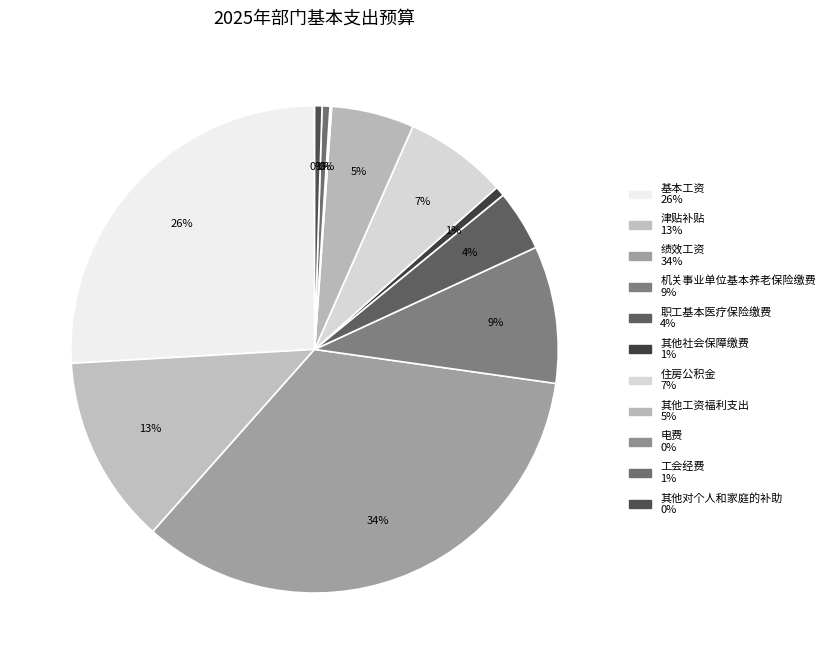

Count the number of slices in the pie.

11